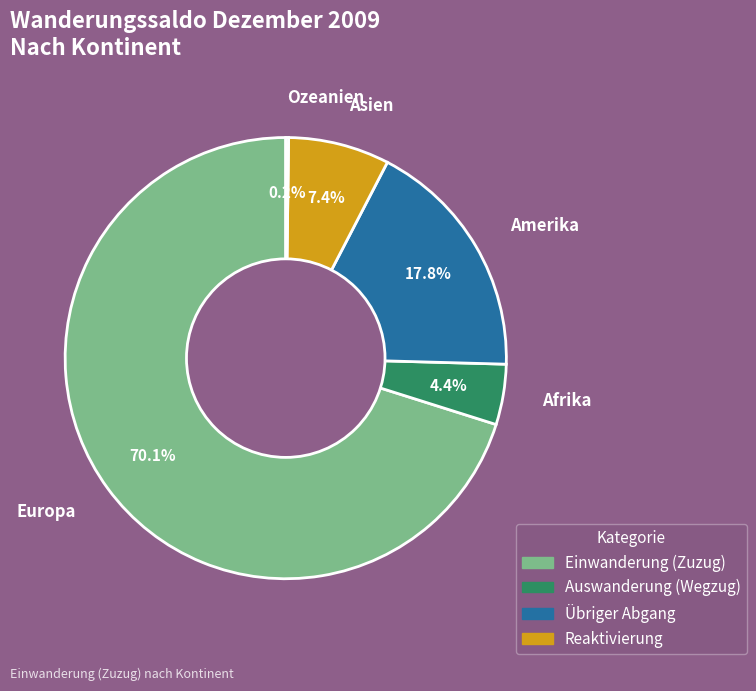

Which slice is the largest?

Europa